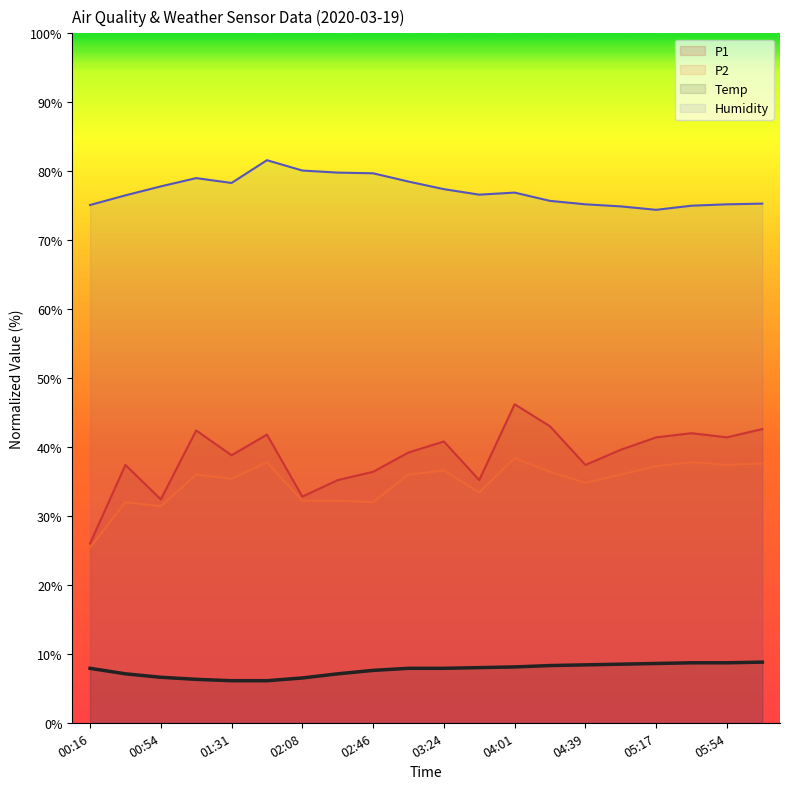

What is the sum of all Humidity values?

1543.0